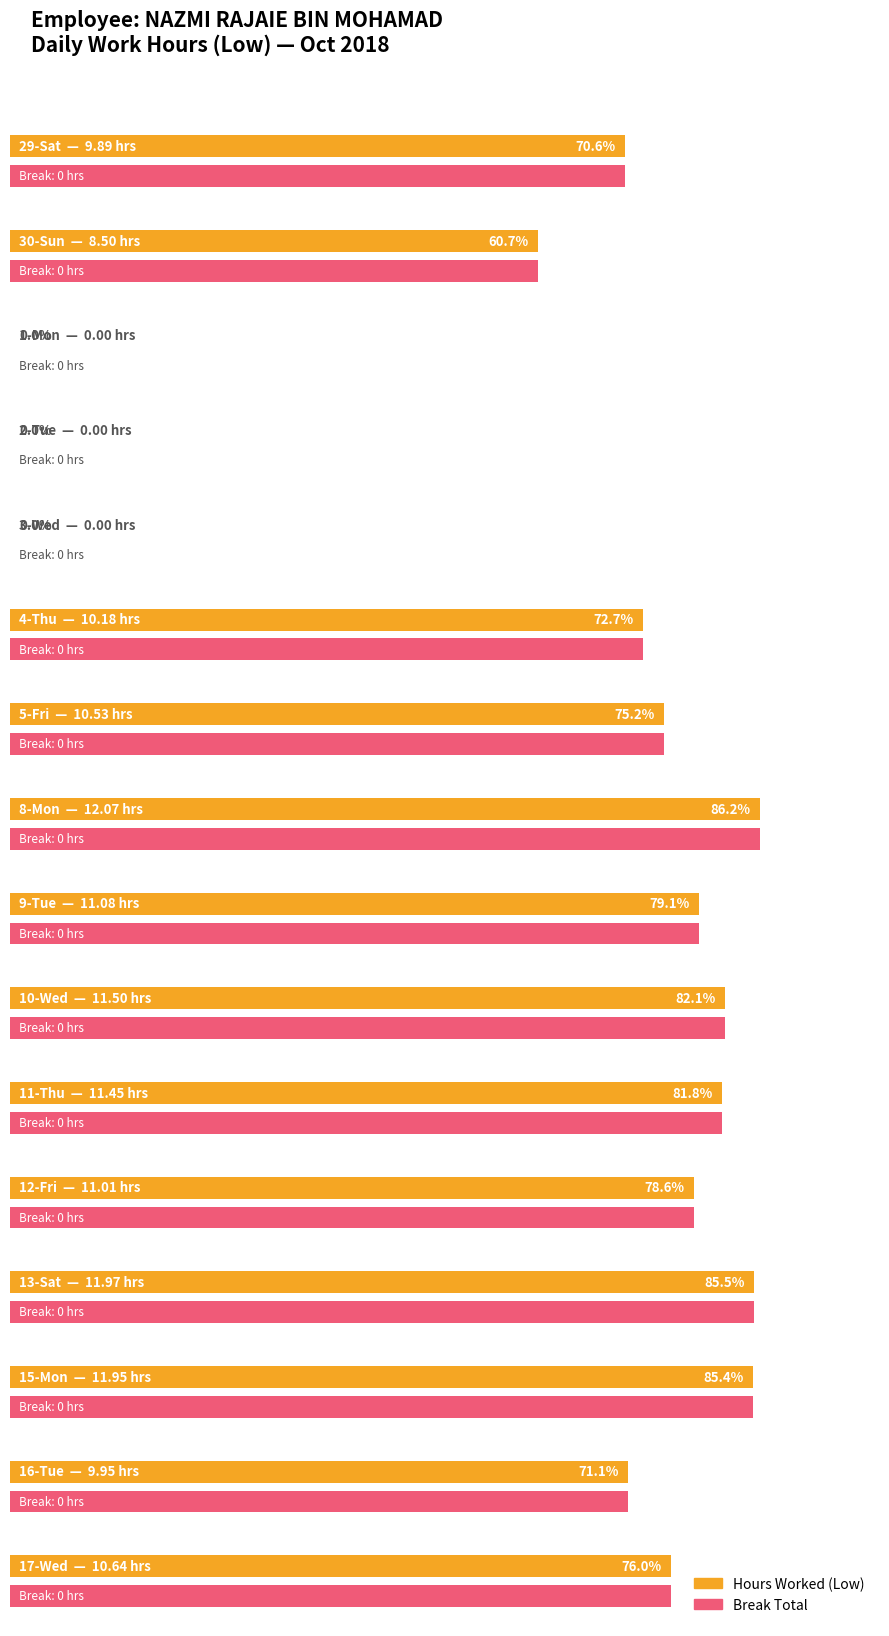

List the series in order of their overall mean, highest first.

Low (hours), Break Total